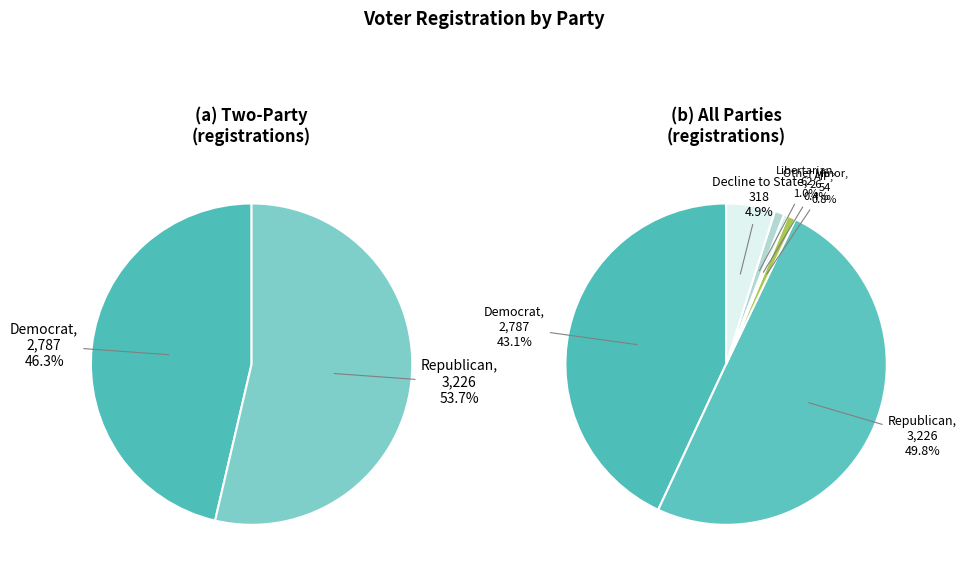

True or false: lib accounts for 1% of the total.

True